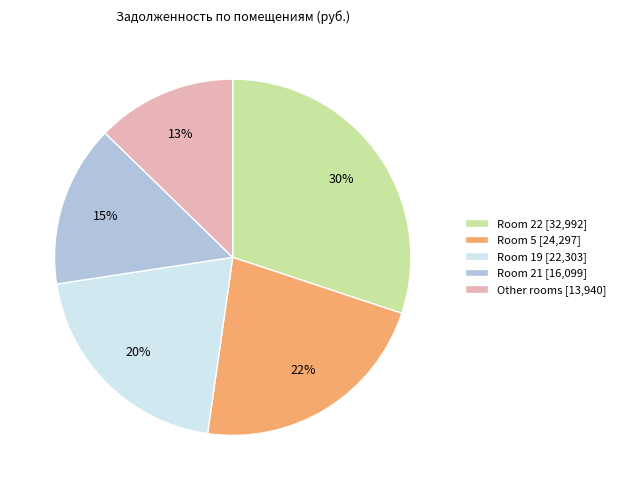

Combined, do Room 5 [24,297] and Other rooms [13,940] account for over 50%?

No